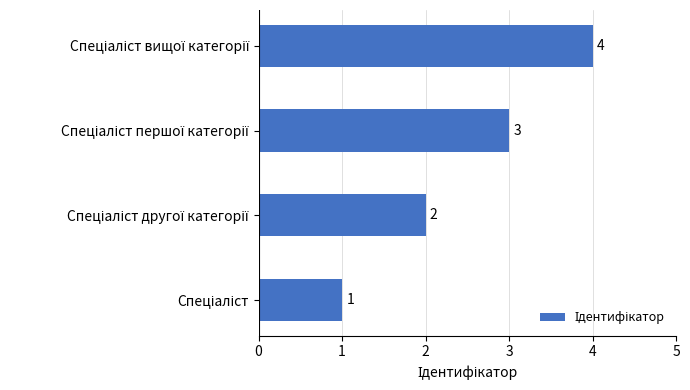

What is the greatest value displayed?

4